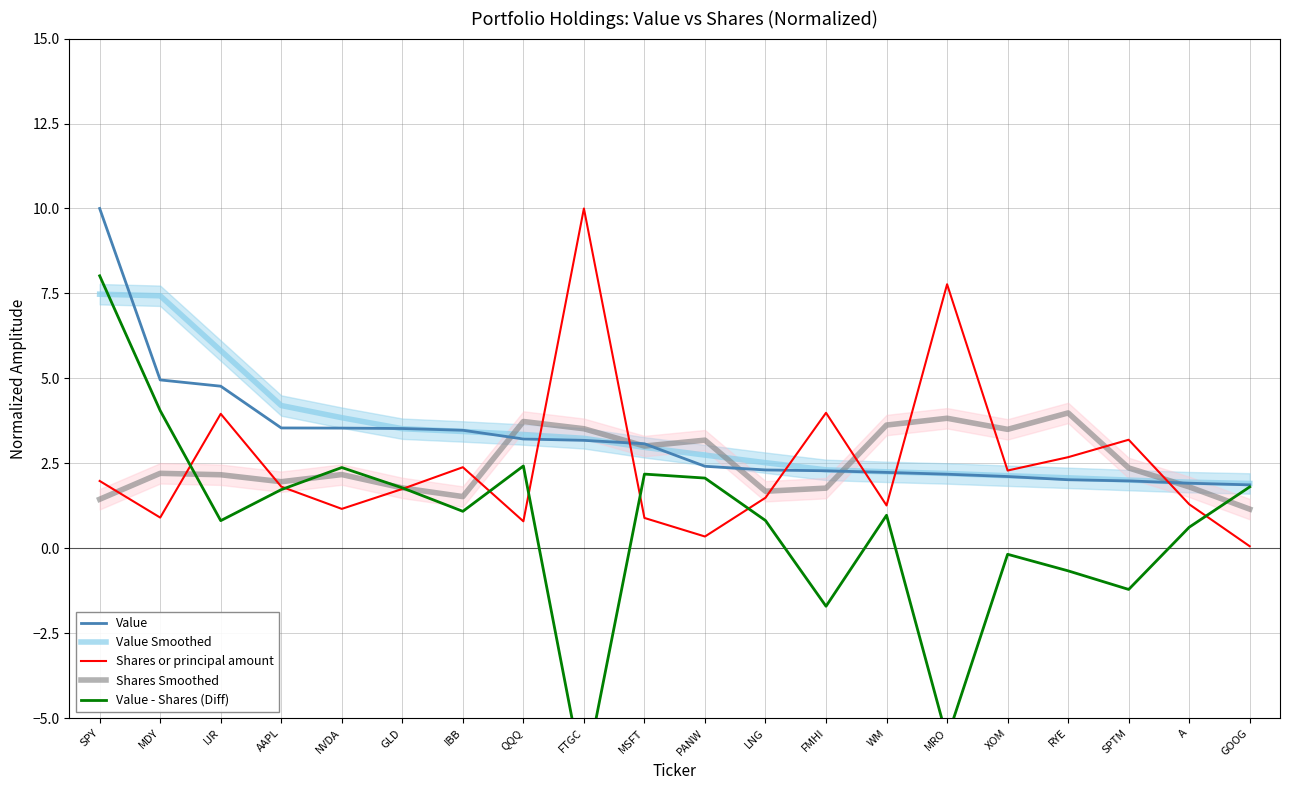

Which series changed the most between MDY and PANW?

Value Smoothed